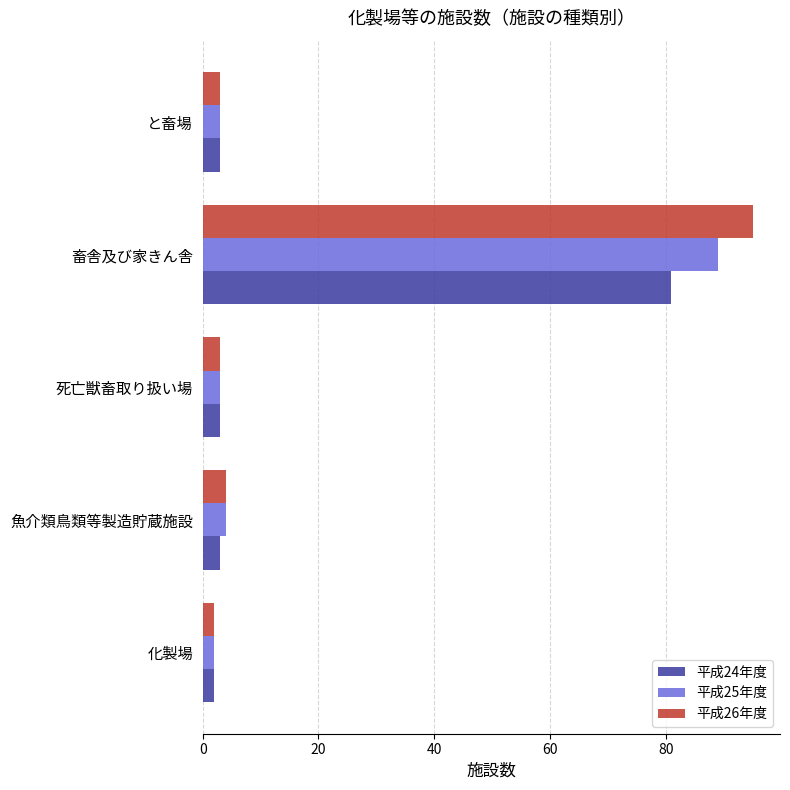

Is the value of 平成26年度 at と畜場 greater than the value of 平成24年度 at 畜舎及び家きん舎?

No